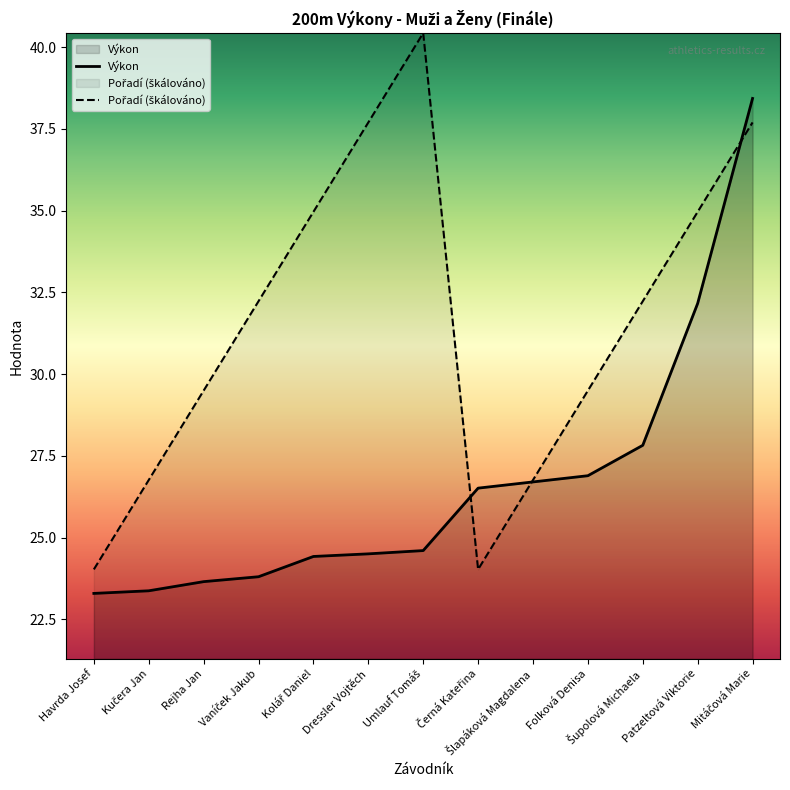

The Výkon series shows 32.2 at Patzeltová Viktorie. True or false?

True